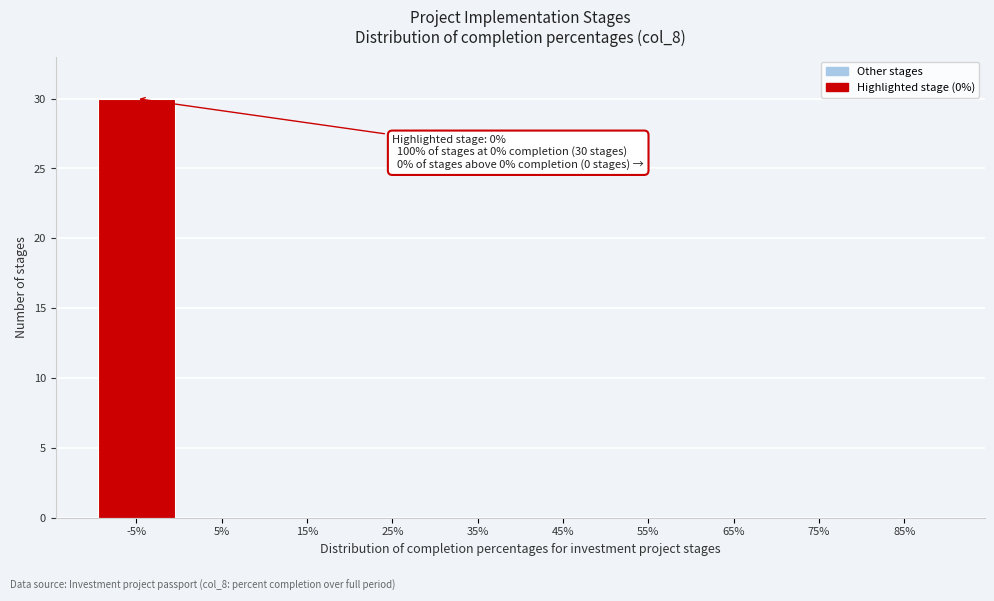

Reading right to left, what are all the values shown in this chart?

85%=0	75%=0	65%=0	55%=0	45%=0	35%=0	25%=0	15%=0	5%=0	-5%=30